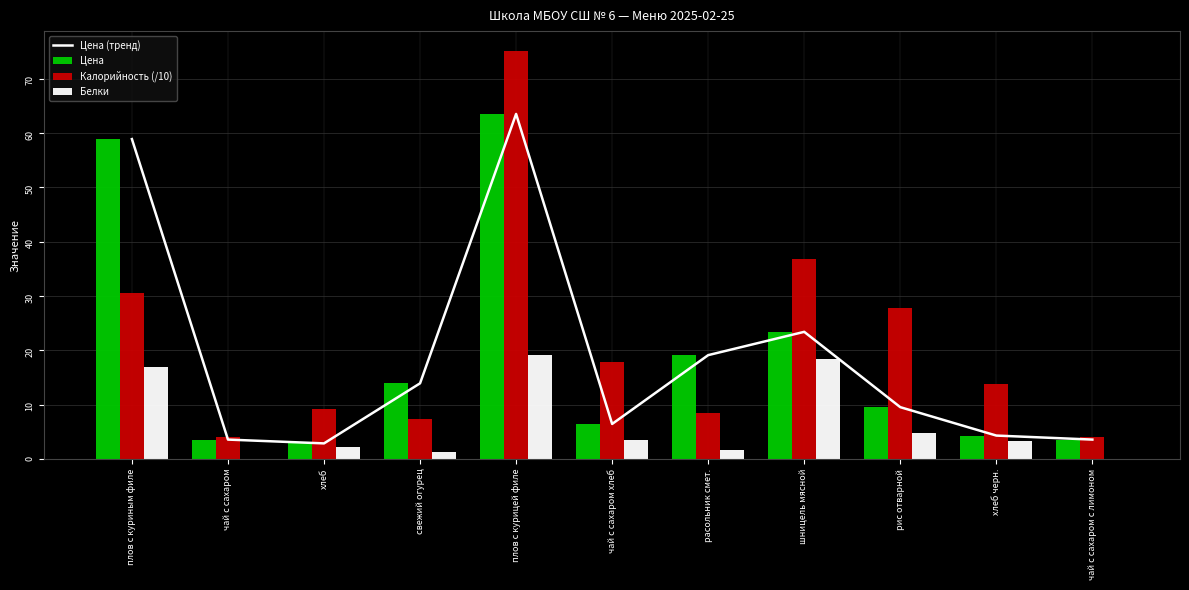

What is the sum of all Калорийность (/10) values?

234.8